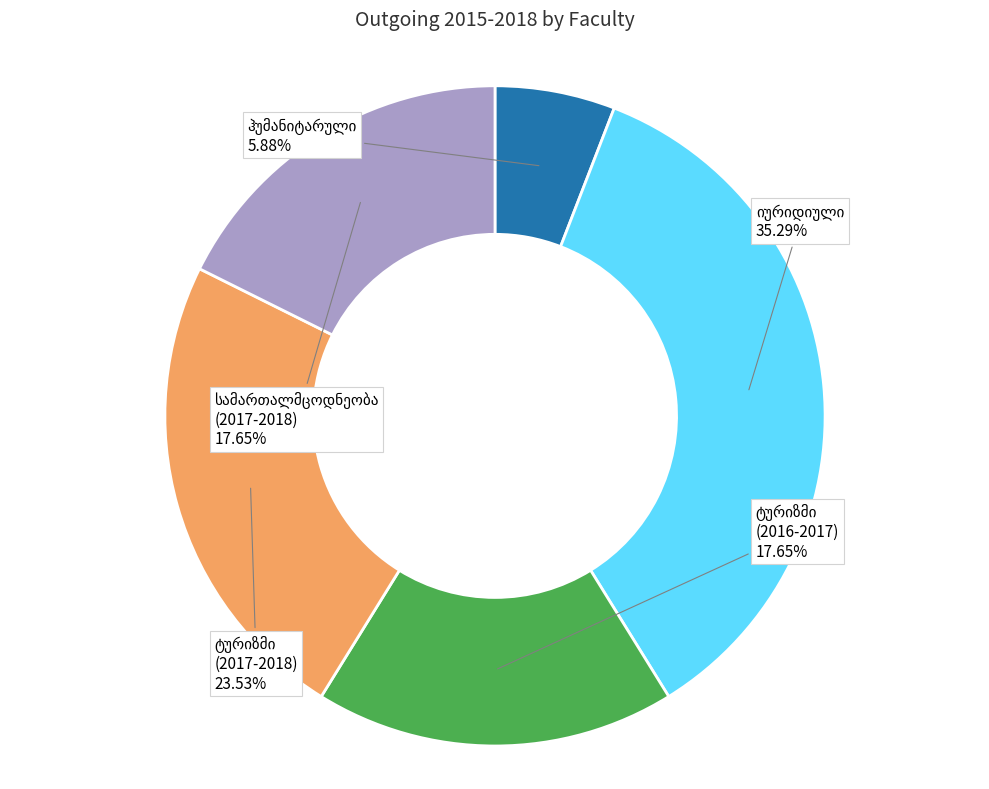

Is there a majority slice in this chart?

No